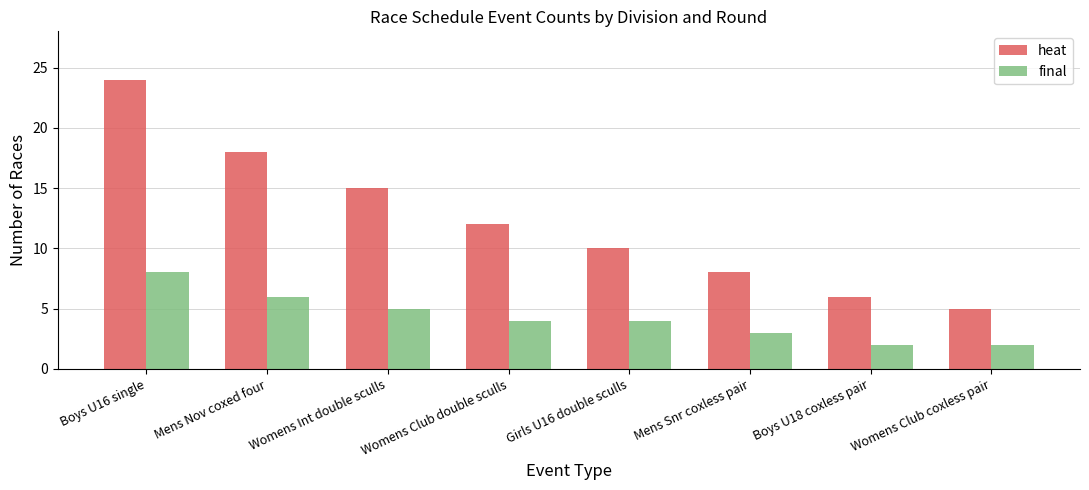

Where is heat nearest to the value 14?

Womens Int double sculls